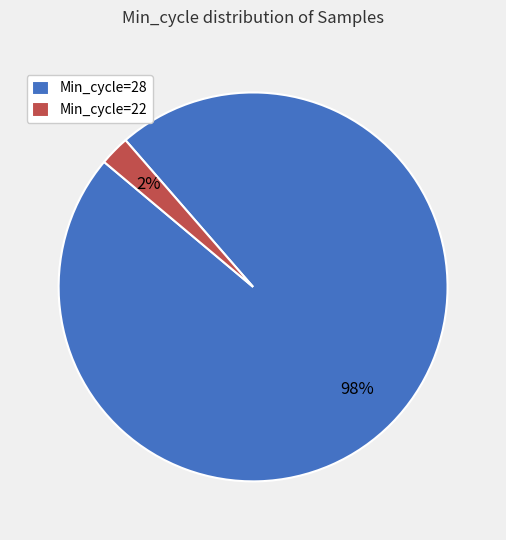

Which category has the biggest portion of the pie?

Min_cycle=28